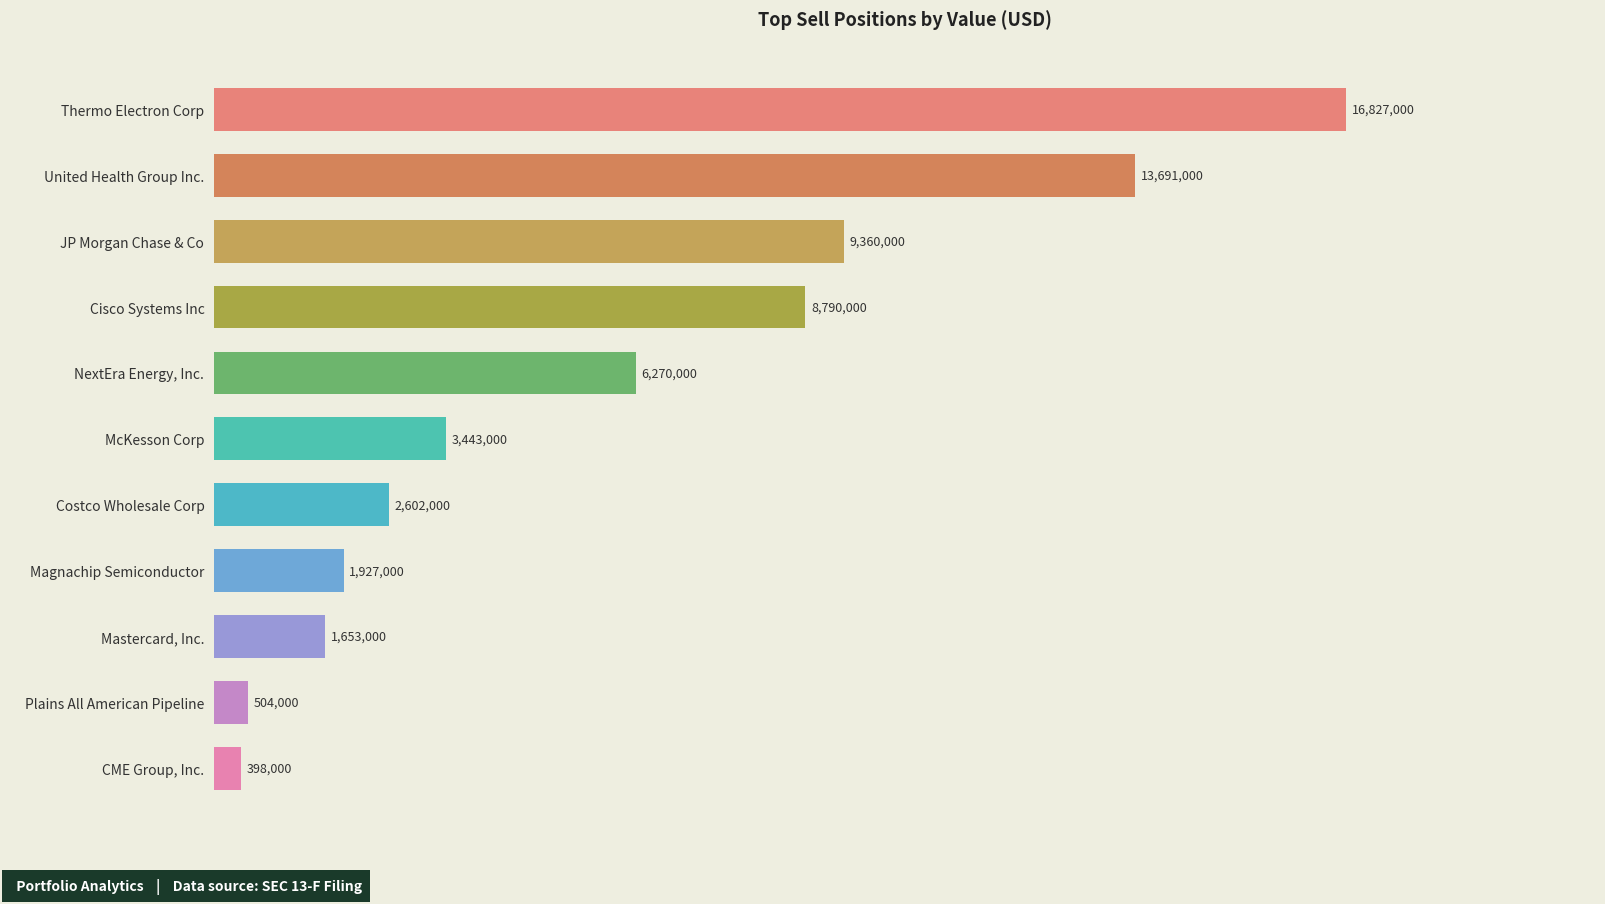

Which category has the highest value across all series?

Thermo Electron Corp